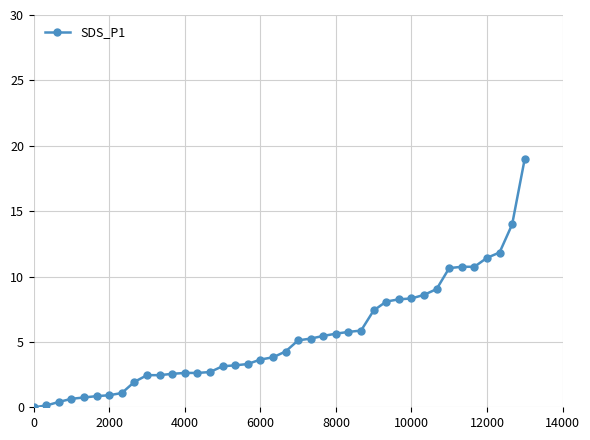

What is the value of the 10th point from the left?

2.5